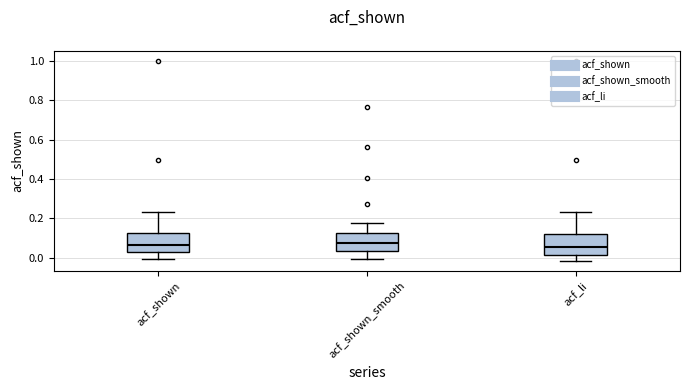

Reading left to right, read every box against the y-axis: the position of its median line, the range the box covers, and the ends of its whiskers. The values are not printed on the chart, so give them approximately, as read against the axis.

acf_shown: median 0.06, box 0.02 to 0.12, whiskers 0.00 to 0.24
acf_shown_smooth: median 0.08, box 0.04 to 0.12, whiskers 0.00 to 0.18
acf_li: median 0.06, box 0.02 to 0.12, whiskers -0.02 to 0.24